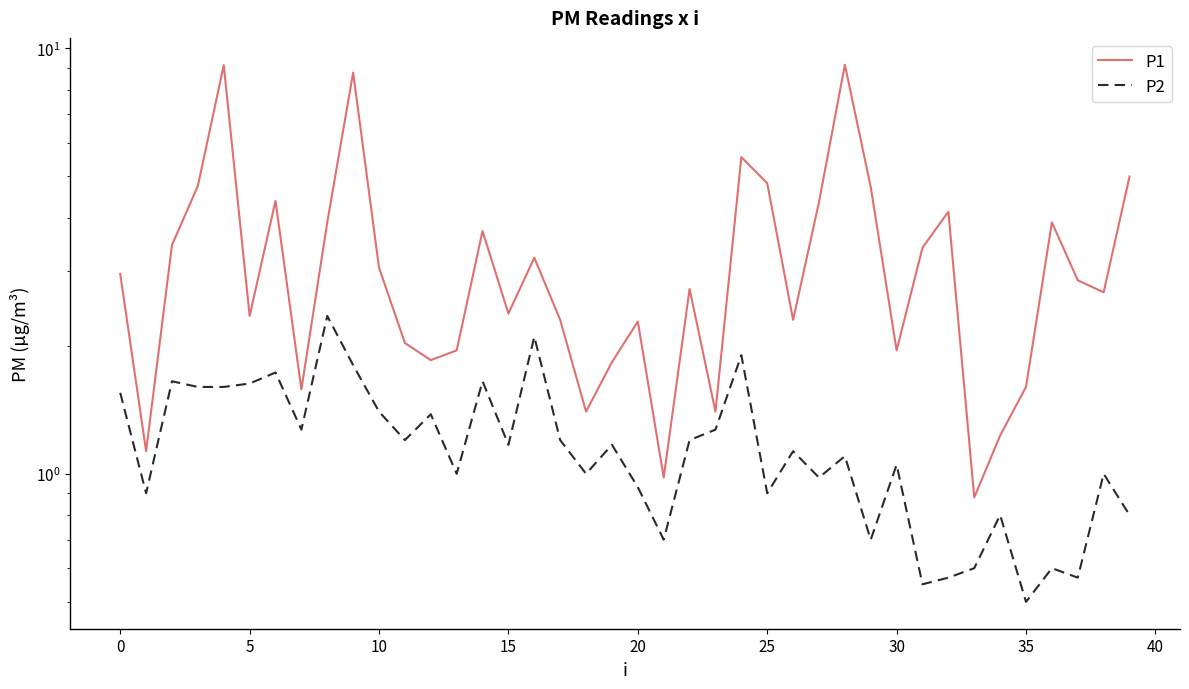

The P1 series shows 2.4 at 40. True or false?

False